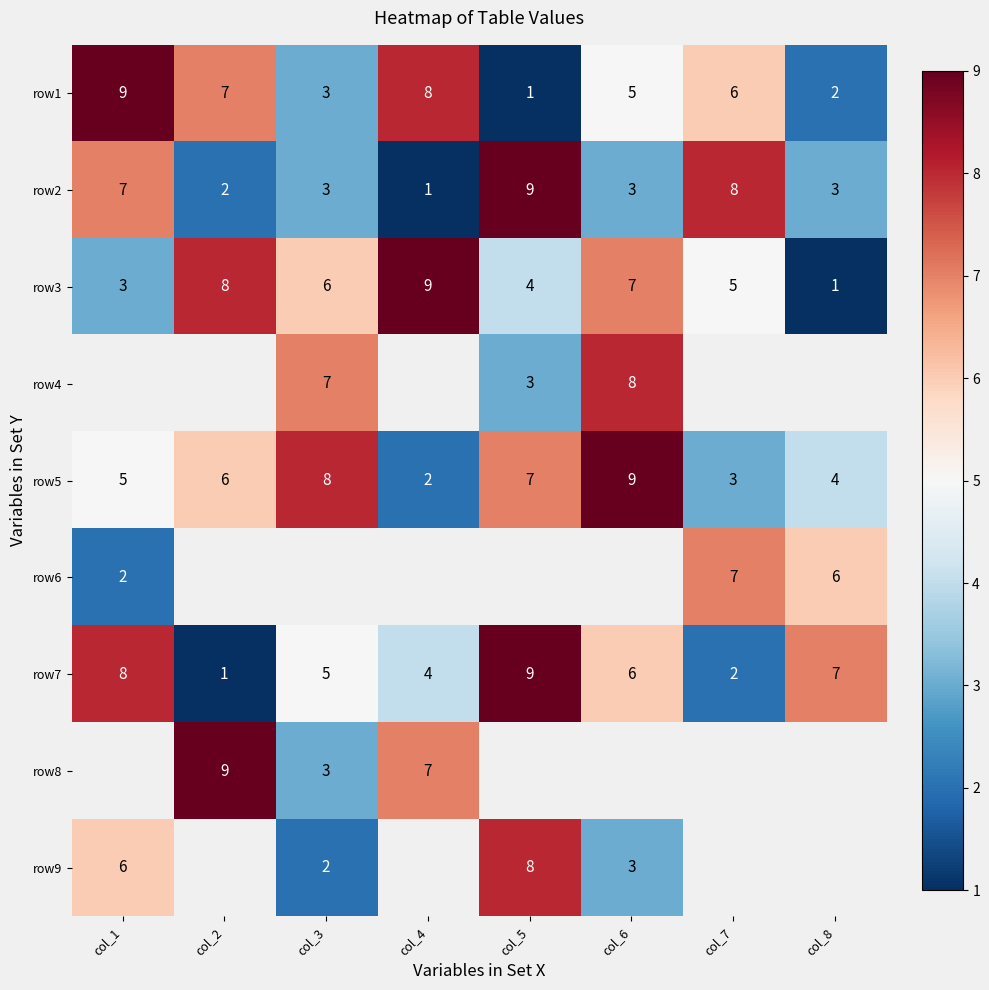

At how many categories does at least one series exceed 7?

7